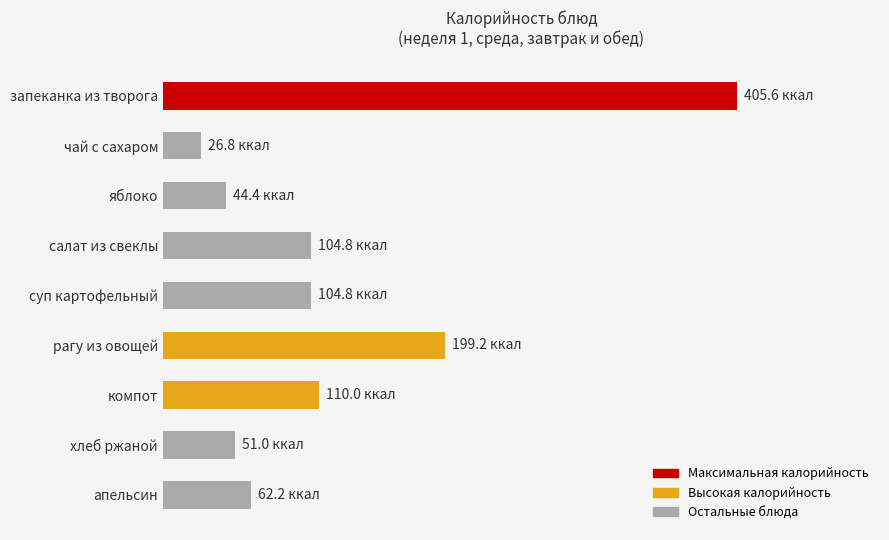

Does the chart contain any negative values?

No